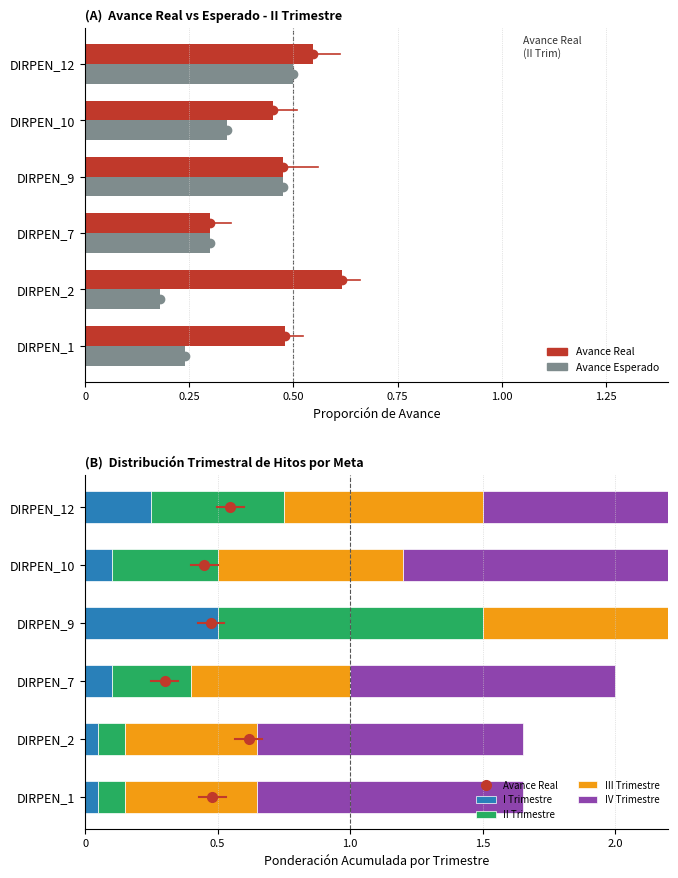

How many I Trimestre values are between 0 and 1?

6